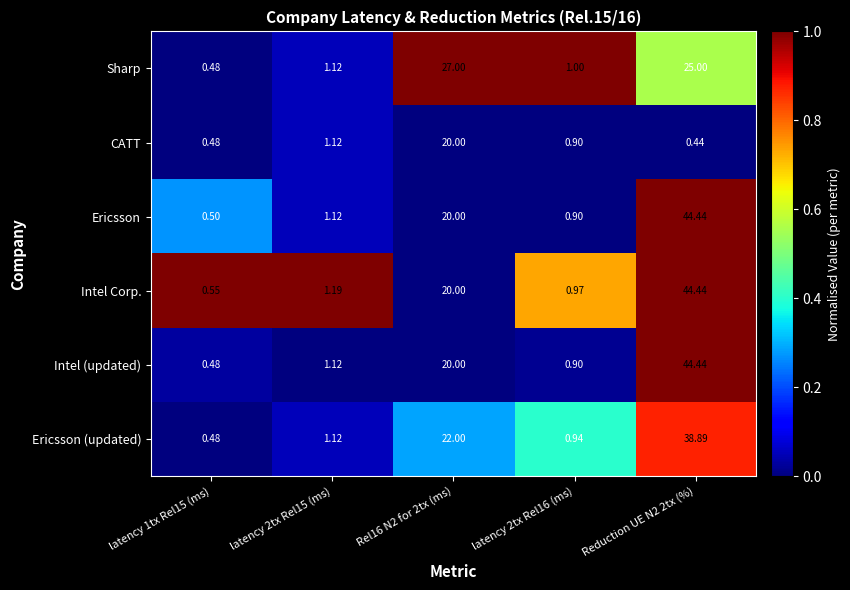

Which series has the largest range (max minus min)?

Intel (updated)